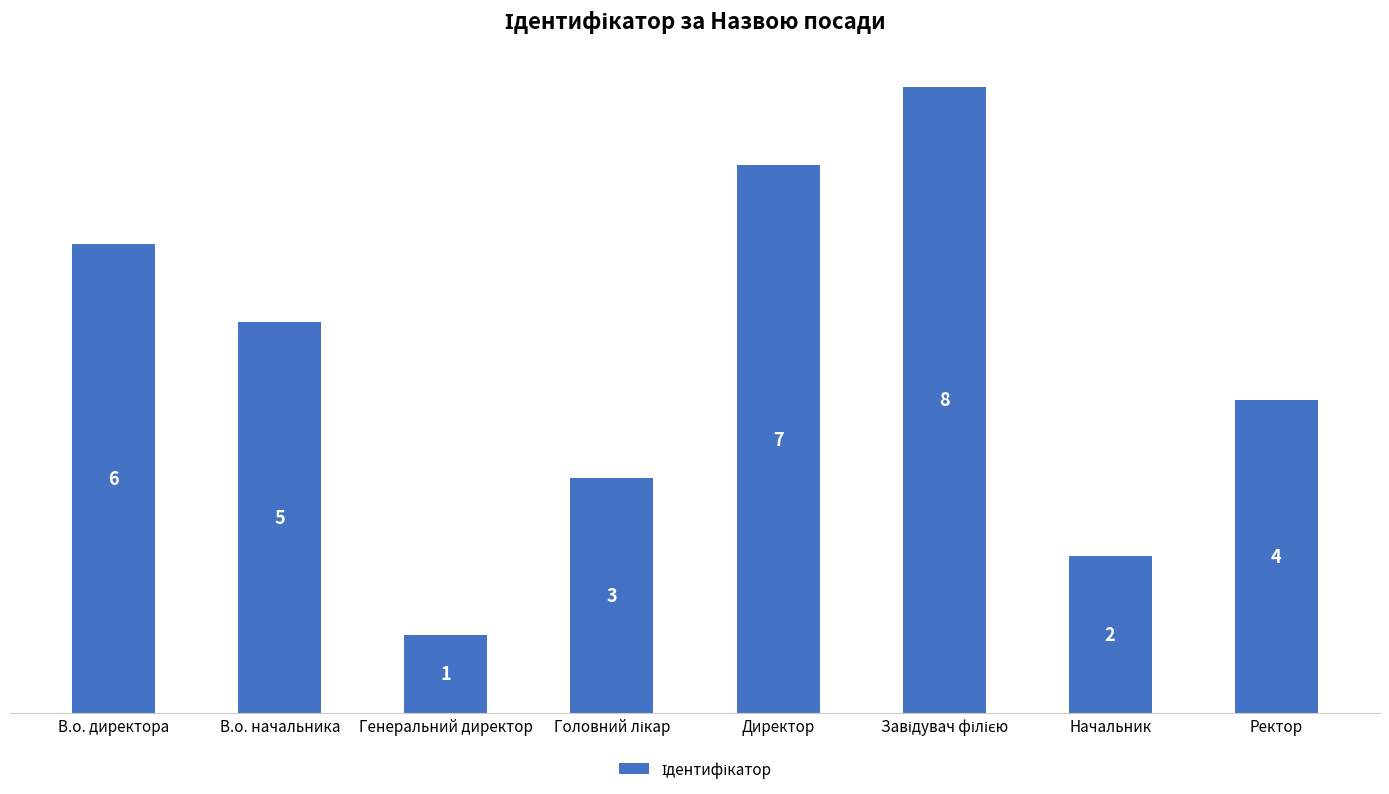

How many series are shown in this chart?

1